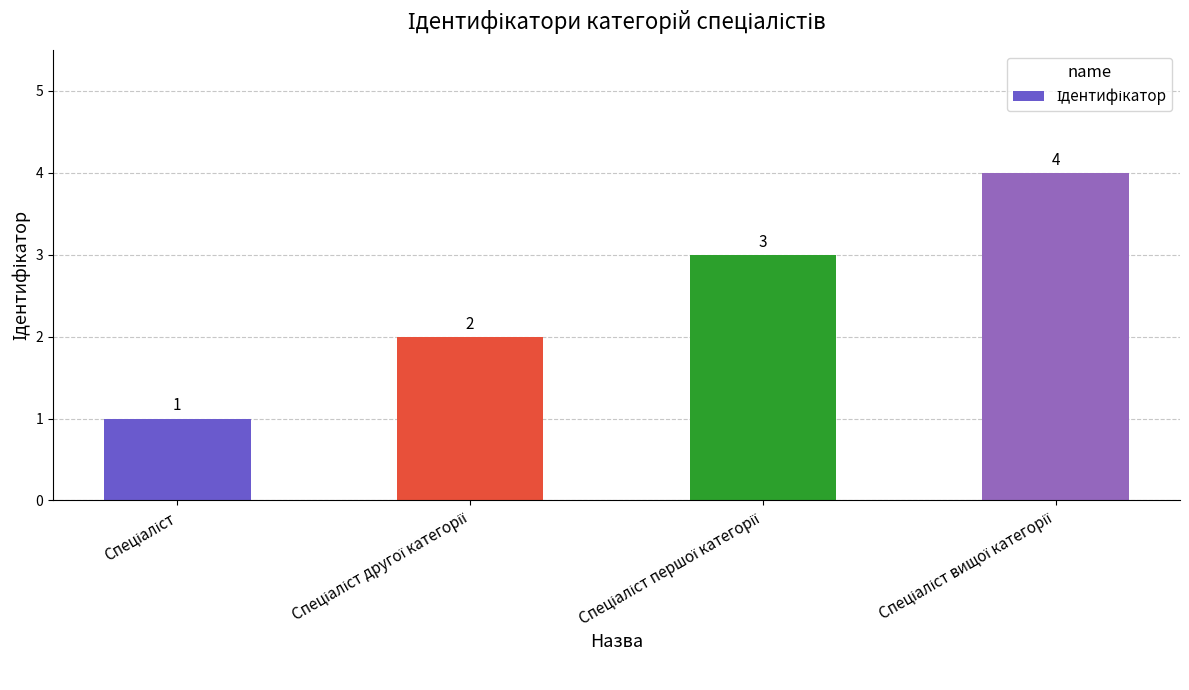

What is the difference between the maximum and minimum values?

3